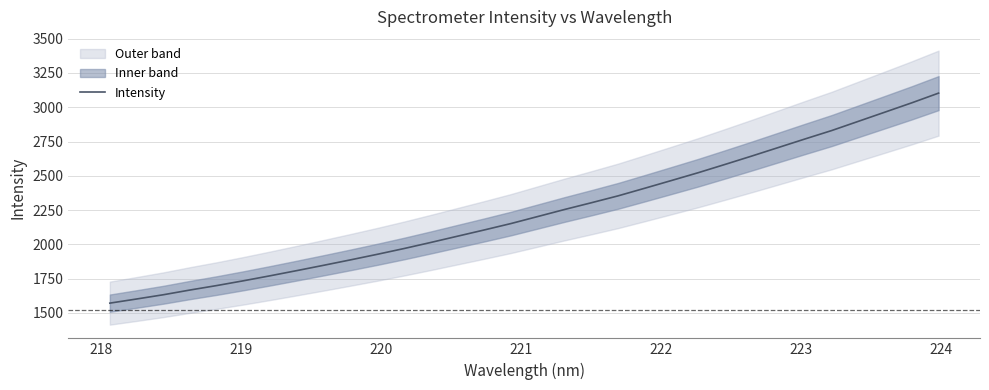

What is the minimum value for Intensity?

1570.7